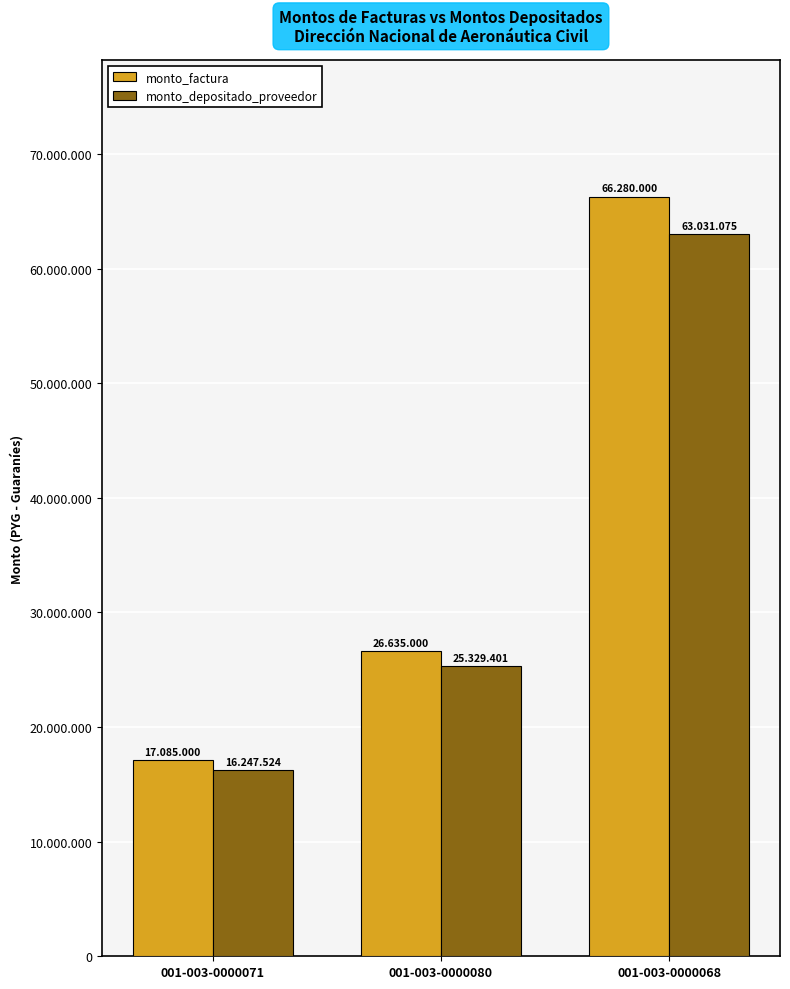

Rank the series by their maximum value, from highest to lowest.

monto_factura, monto_depositado_proveedor